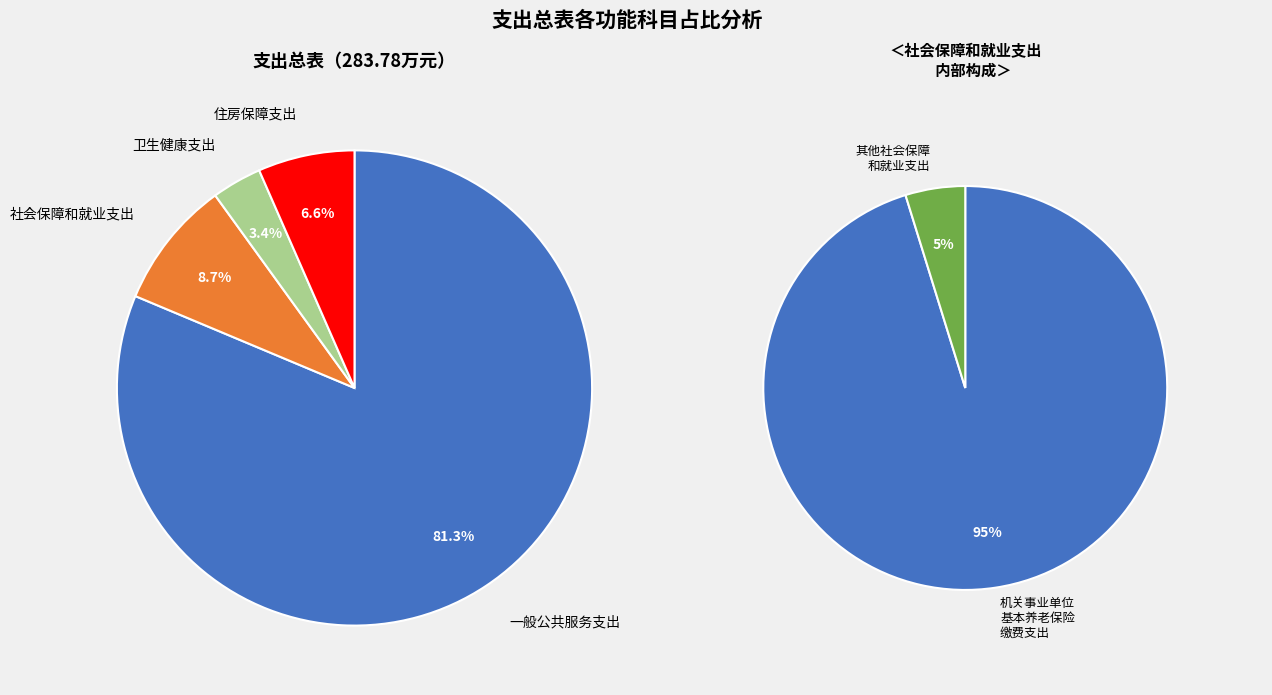

To the nearest percent, what is the difference between the largest and smallest slice percentages?

78%